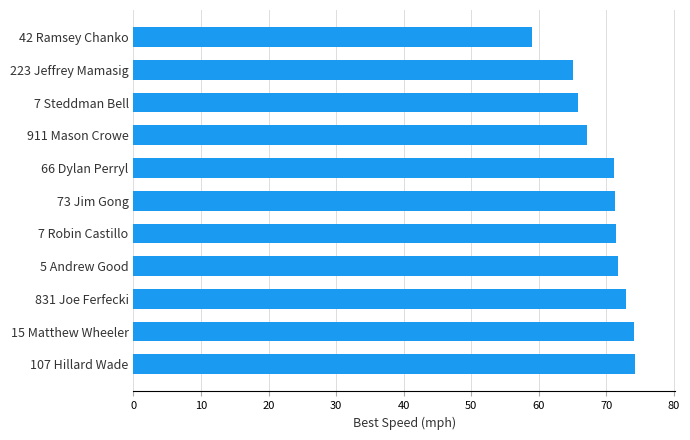

The value at 7 Steddman Bell is 93.2. True or false?

False